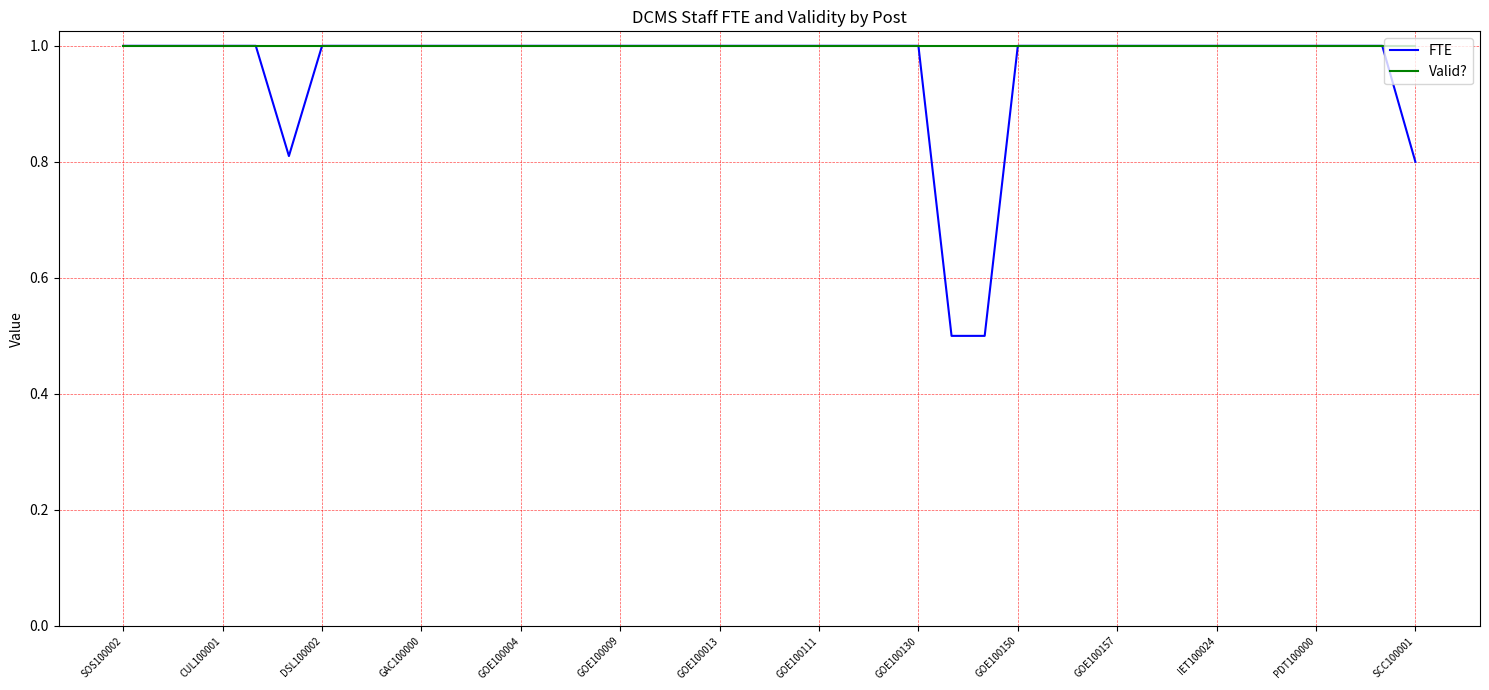

What is the maximum value for Valid??

1.0